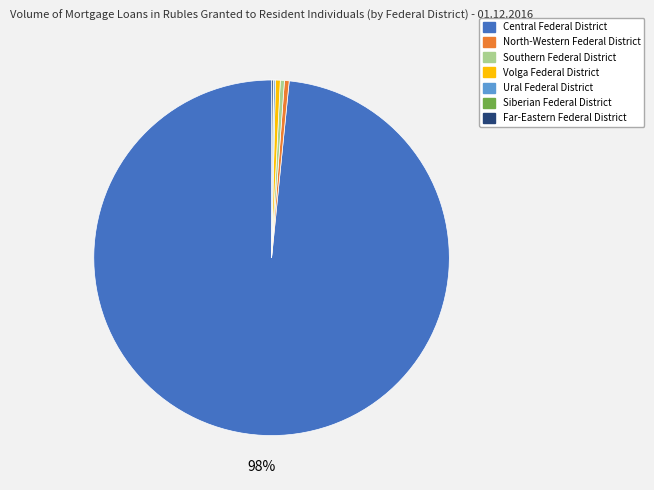

To the nearest percent, what is the average slice percentage?

14%